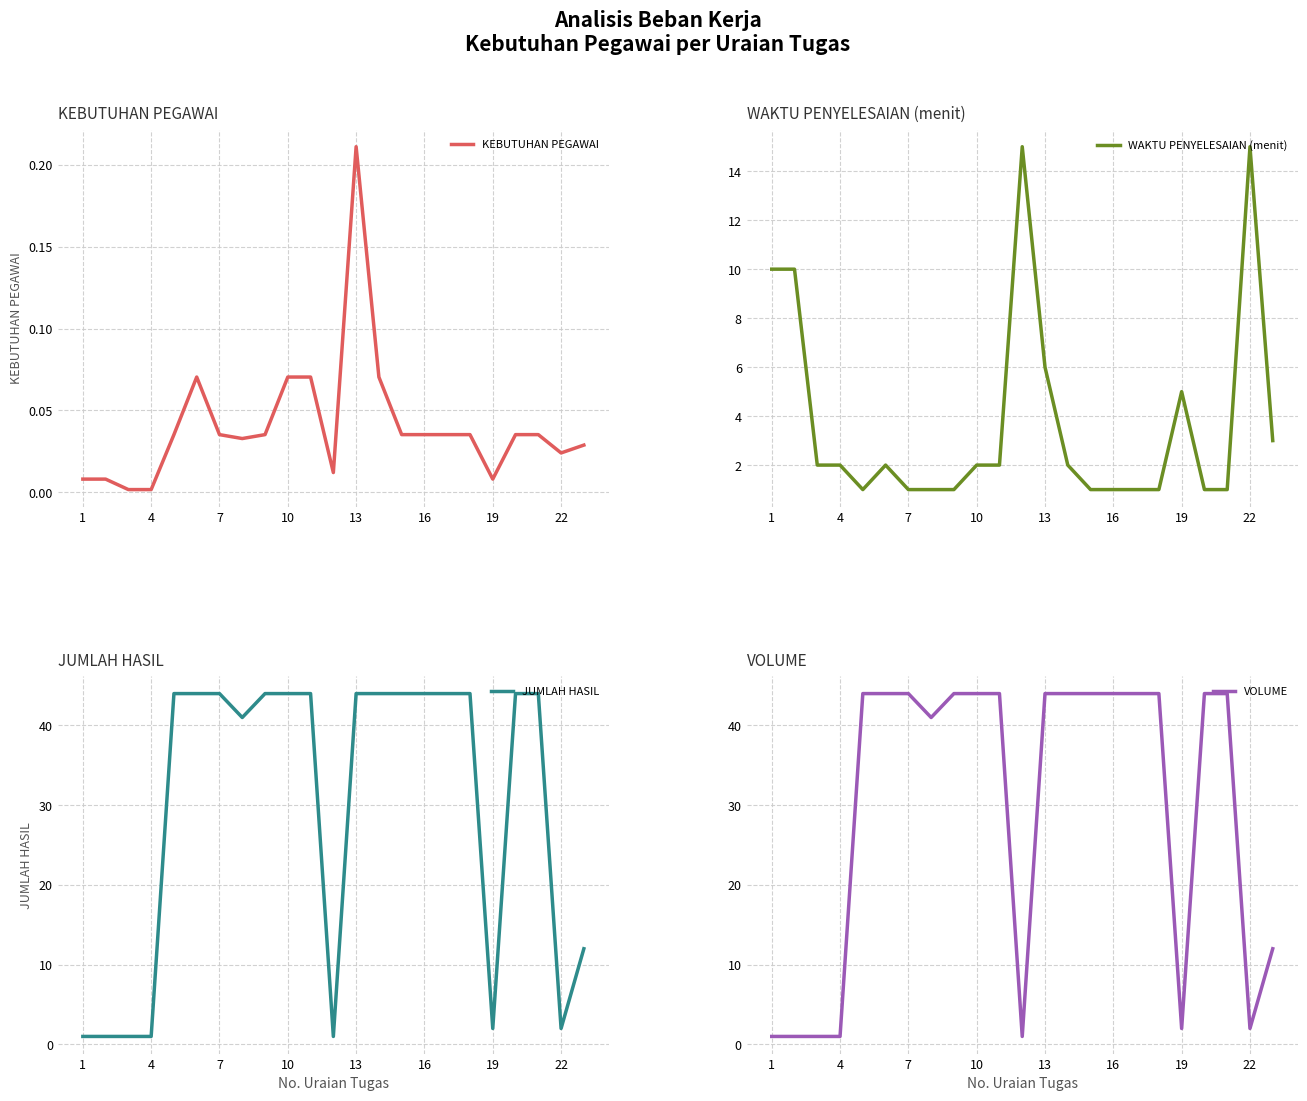

The value of KEBUTUHAN PEGAWAI at 13 is 0.3. True or false?

False